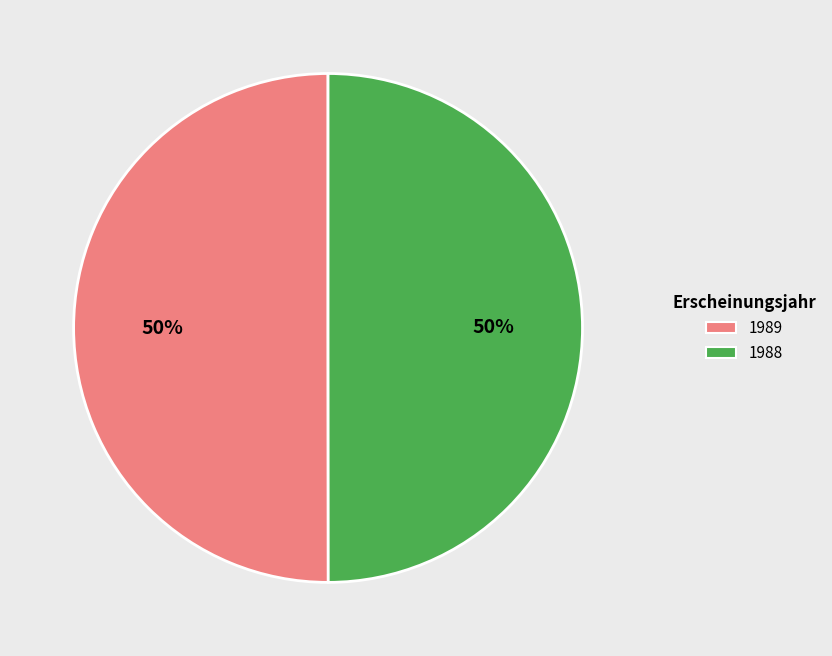

Is it true that 1989 is 50% of the pie?

True